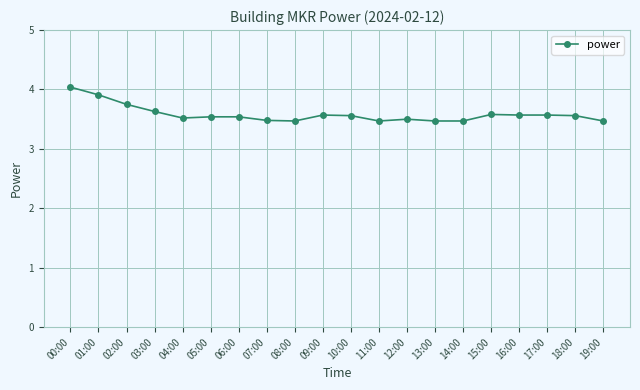

Is it true that the value at 11:00 is 2.1?

False